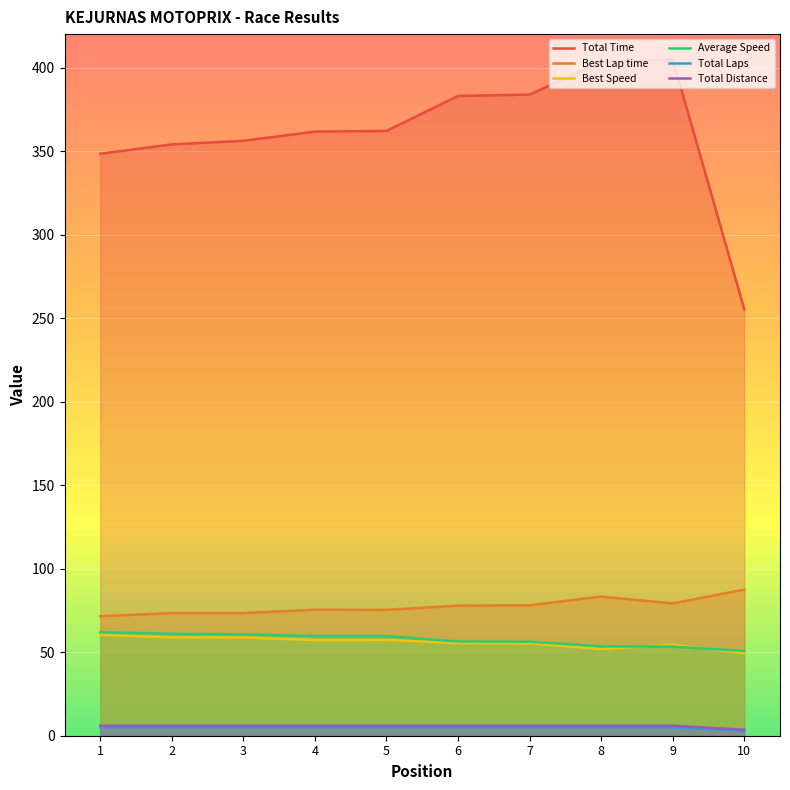

What are all the series names shown in the legend?

Total Time, Best Lap time, Best Speed, Average Speed, Total Laps, Total Distance